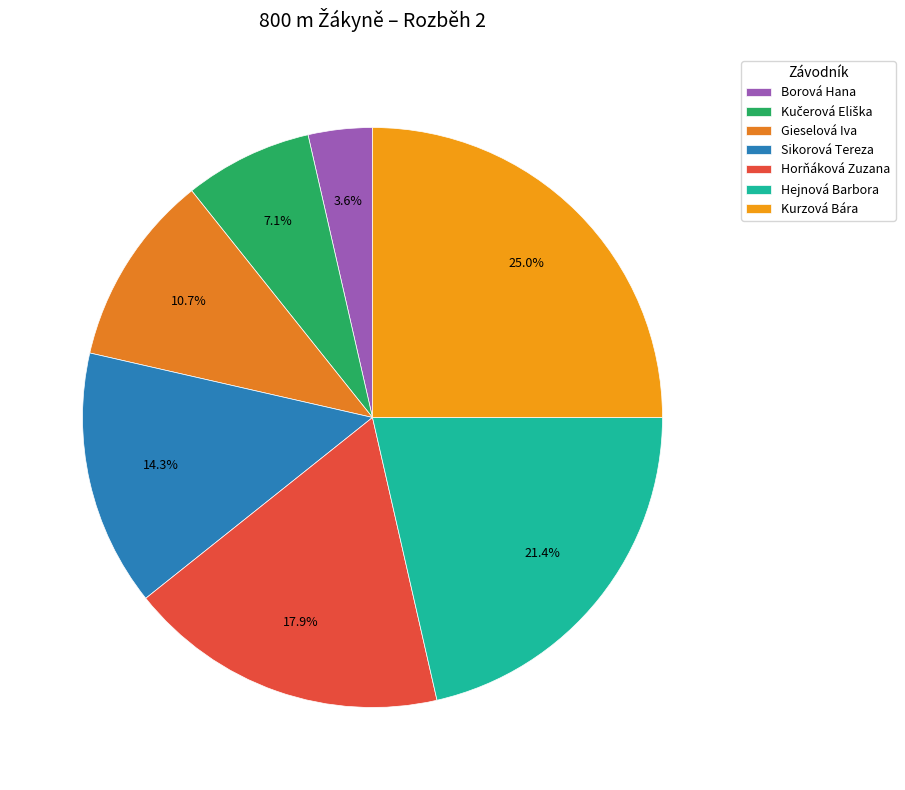

How many slices are in this pie chart?

7